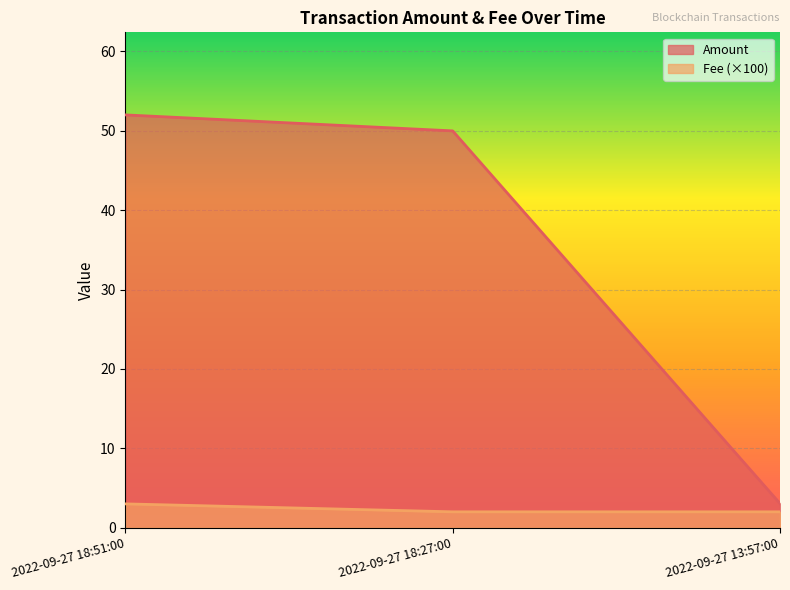

At which category is the sum across all series the highest?

2022-09-27 18:51:00